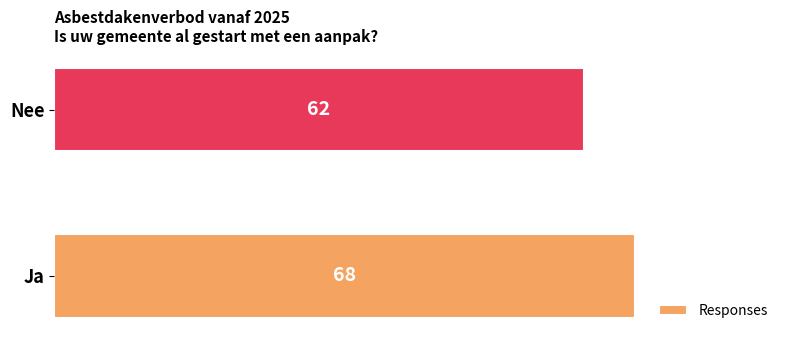

Rank the categories by value from highest to lowest.

Ja, Nee